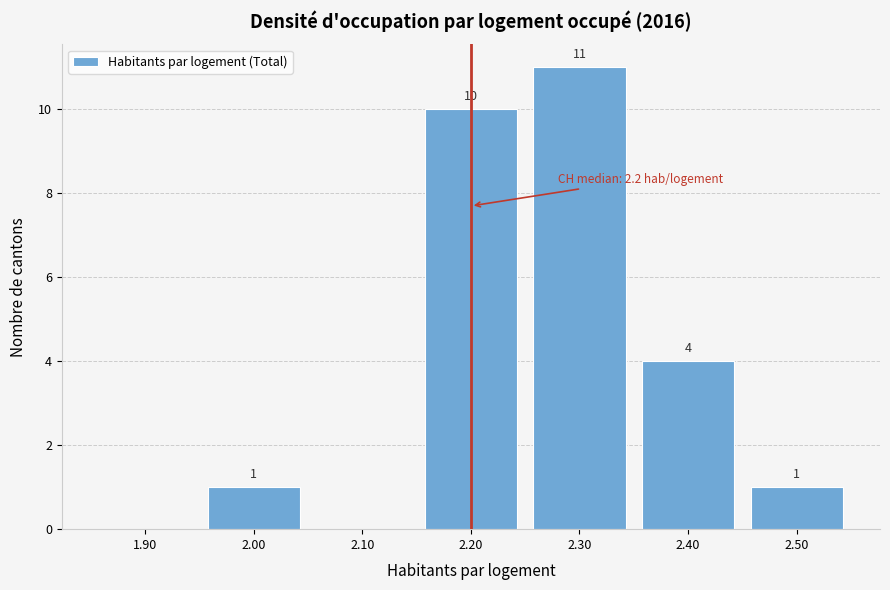

Which range on the x-axis has the tallest bar?

2.25 to 2.35